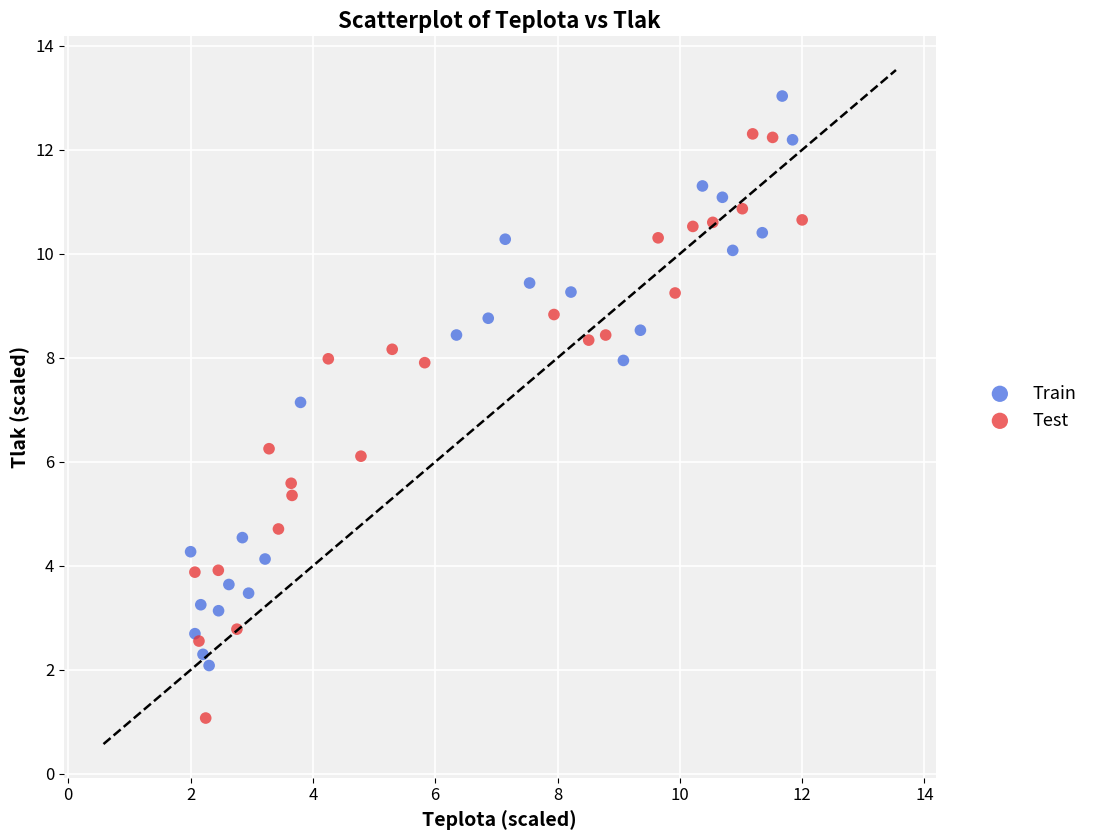

Which series contains the highest Y value?

Train